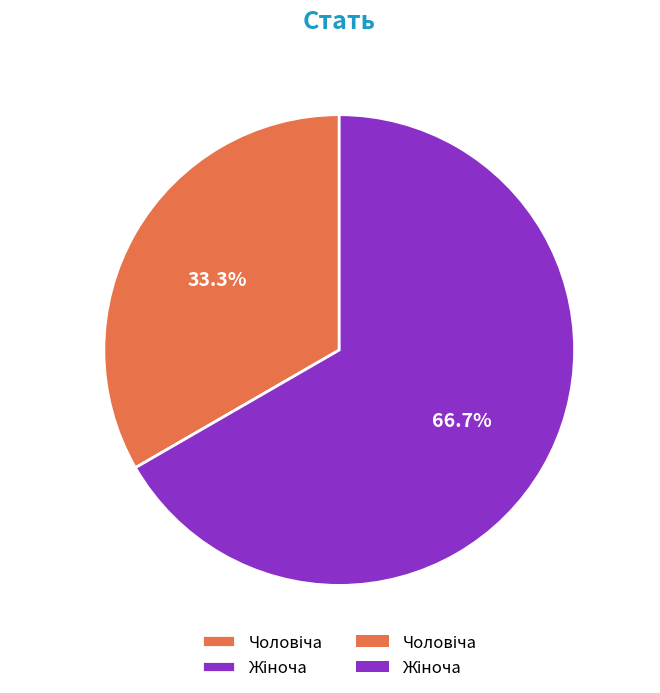

Is there a majority slice in this chart?

Yes